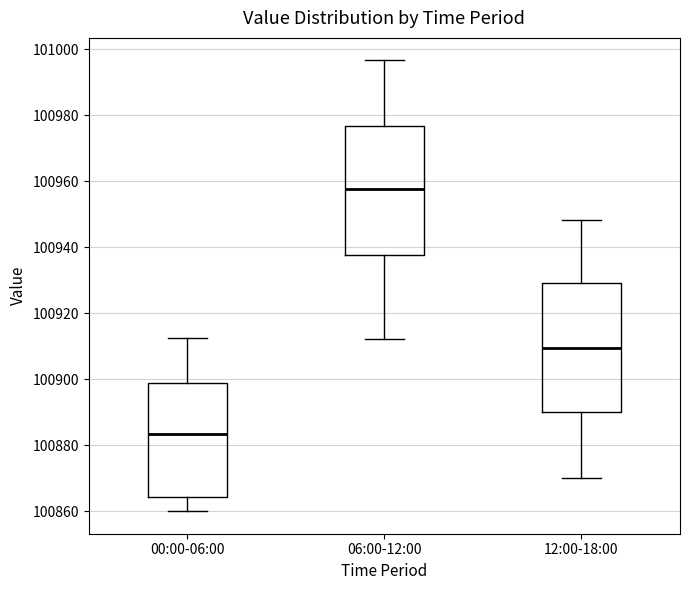

Reading left to right, read every box against the y-axis: the position of its median line, the range the box covers, and the ends of its whiskers. The values are not printed on the chart, so give them approximately, as read against the axis.

00:00-06:00: median 100884, box 100864 to 100898, whiskers 100860 to 100912
06:00-12:00: median 100958, box 100938 to 100976, whiskers 100912 to 100996
12:00-18:00: median 100910, box 100890 to 100930, whiskers 100870 to 100948